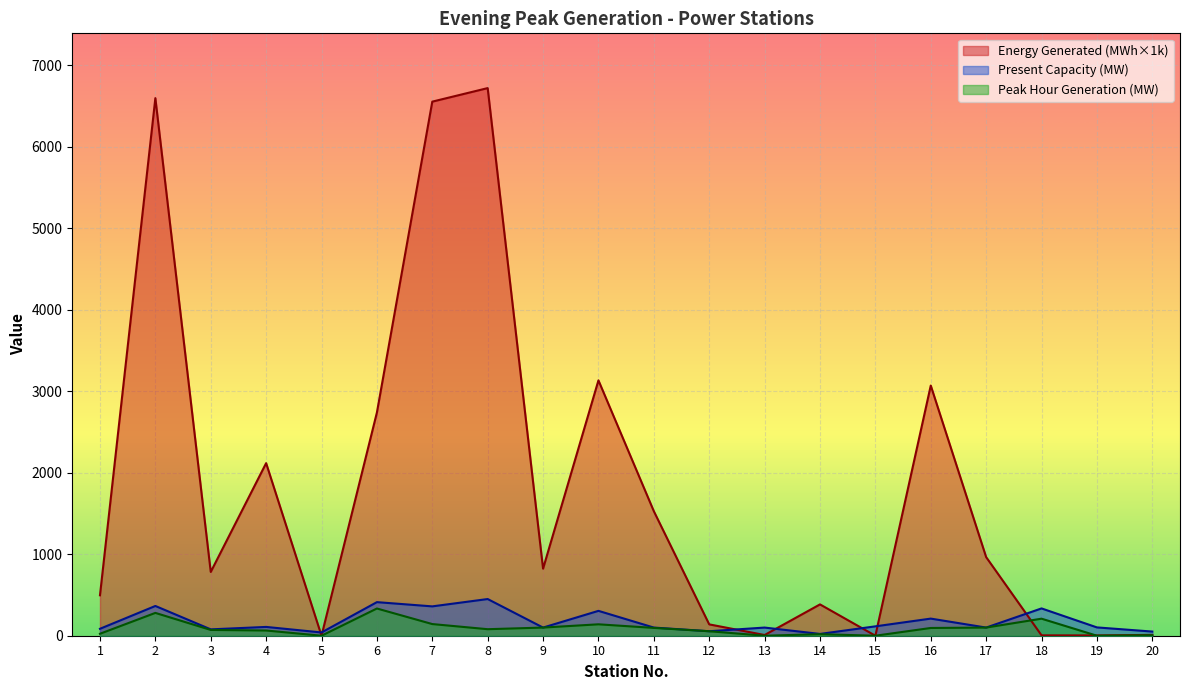

How many categories are shown in the chart?

20